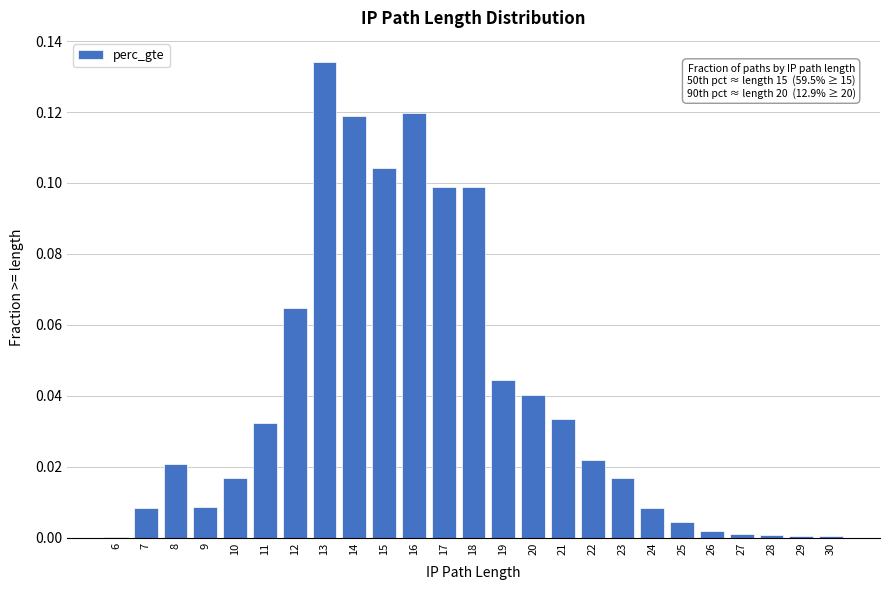

True or false: the data shows 0.0 at 30.

True